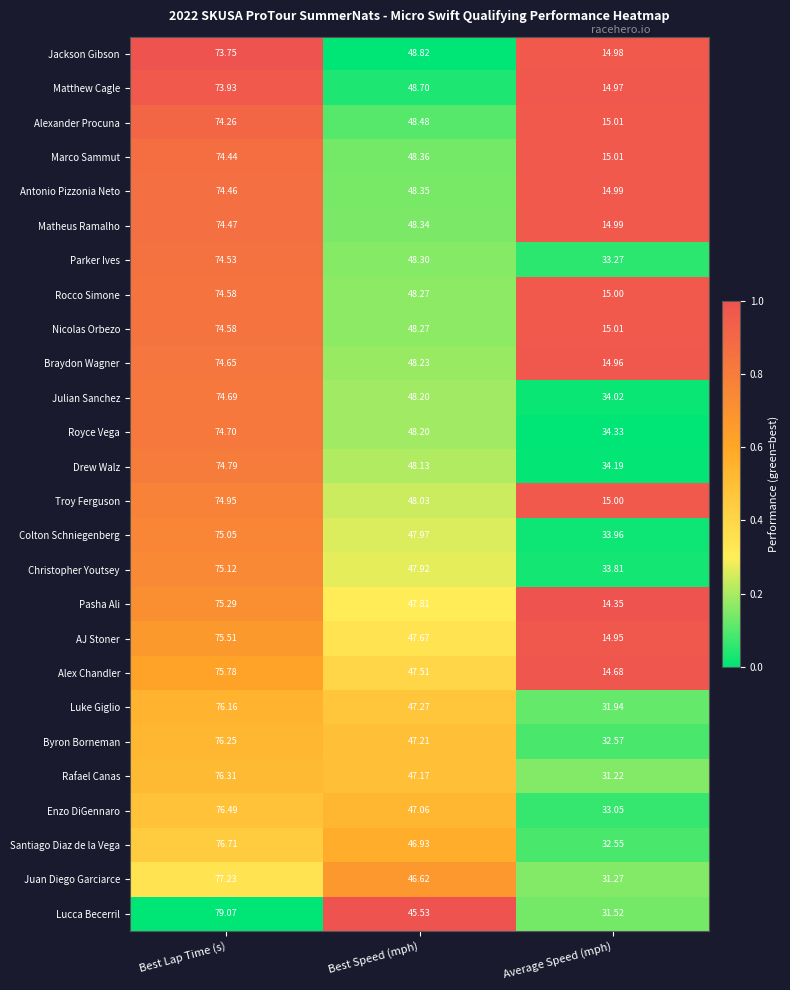

Which category has the lowest value in the Antonio Pizzonia Neto series?

Average Speed (mph)